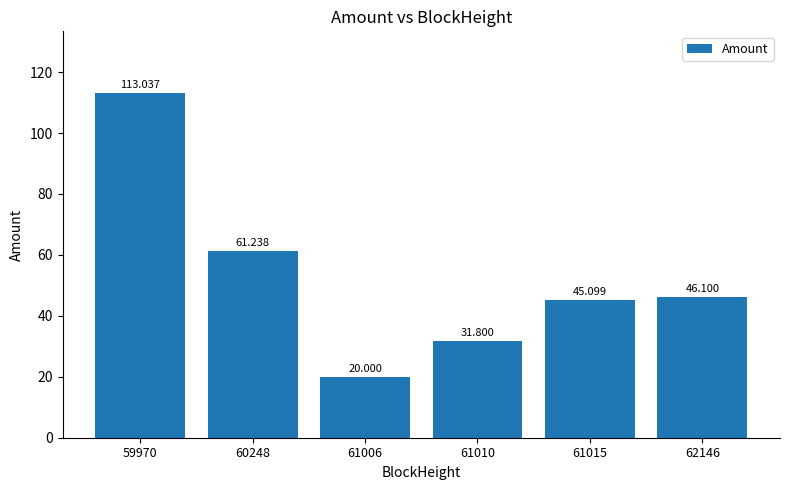

What is the sum of all values?

317.3